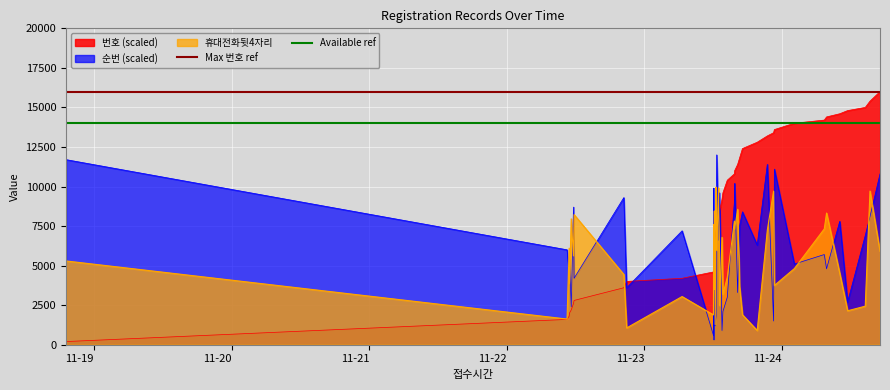

What is the sum of all Max 번호 ref values?

32000